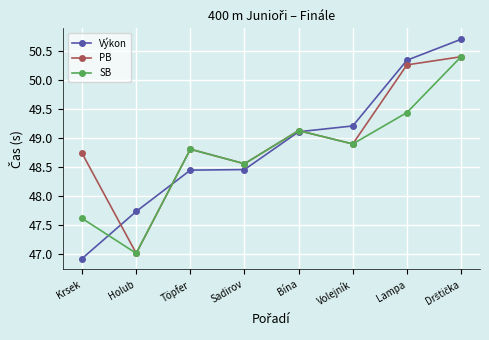

Count the number of data series in this chart.

3